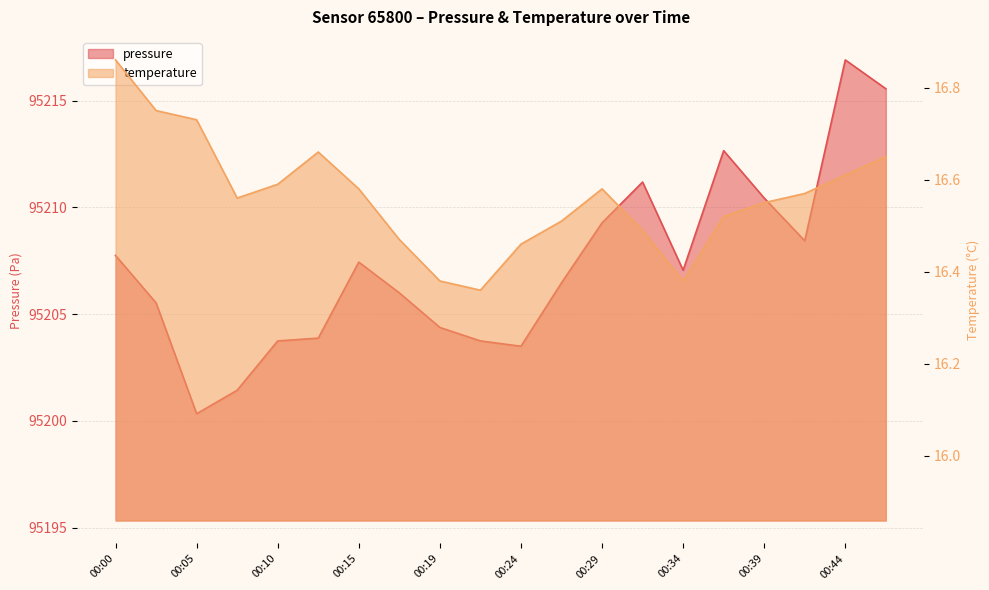

Which series changed the most between 00:41 and 00:44?

pressure